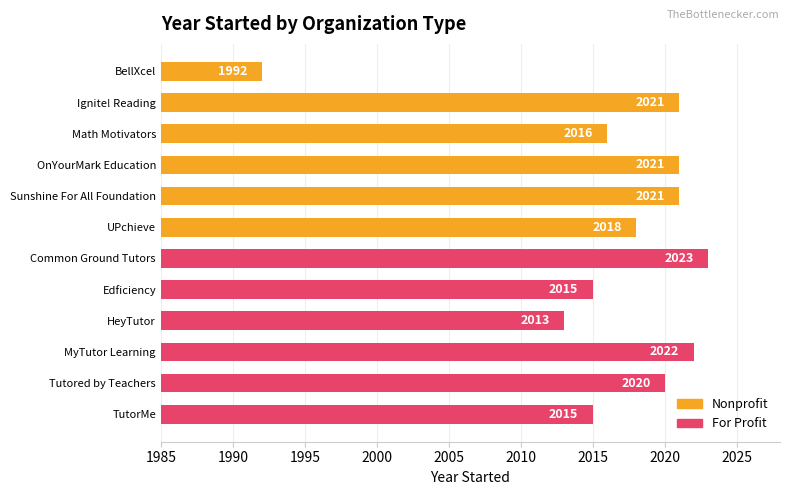

Read the value at Ignite! Reading.

2021